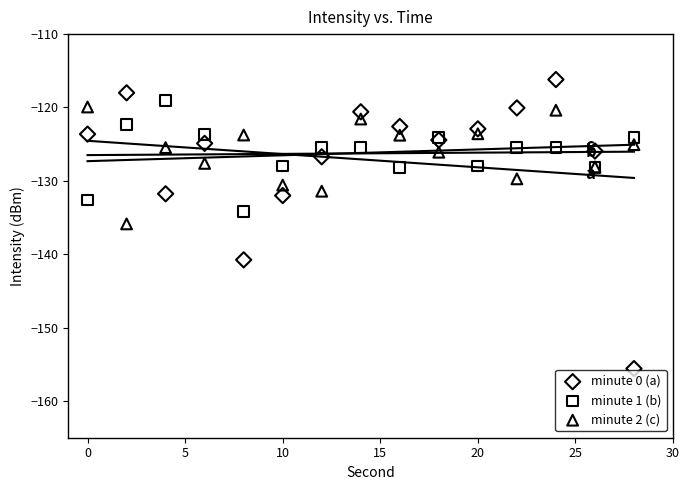

Which series has the widest spread of Y values?

minute 0 (a)